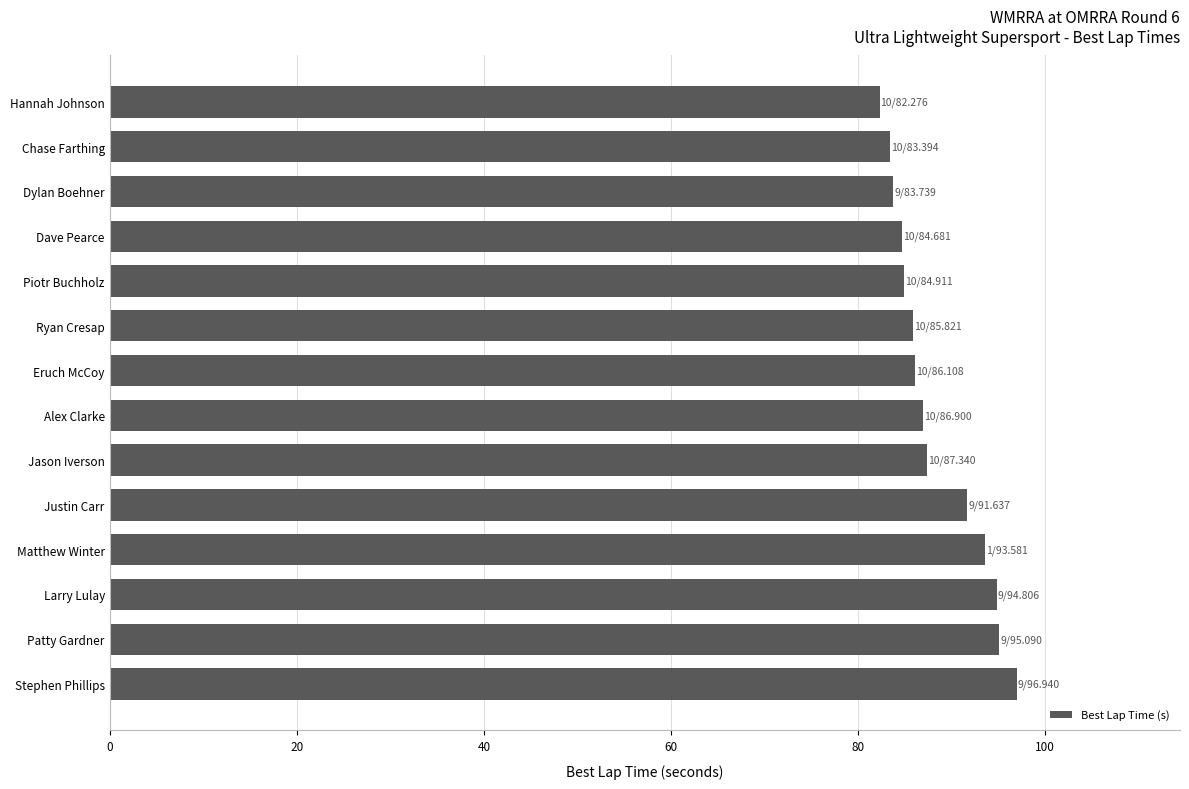

What is the ratio of the value at Eruch McCoy to the value at Chase Farthing?

1.0